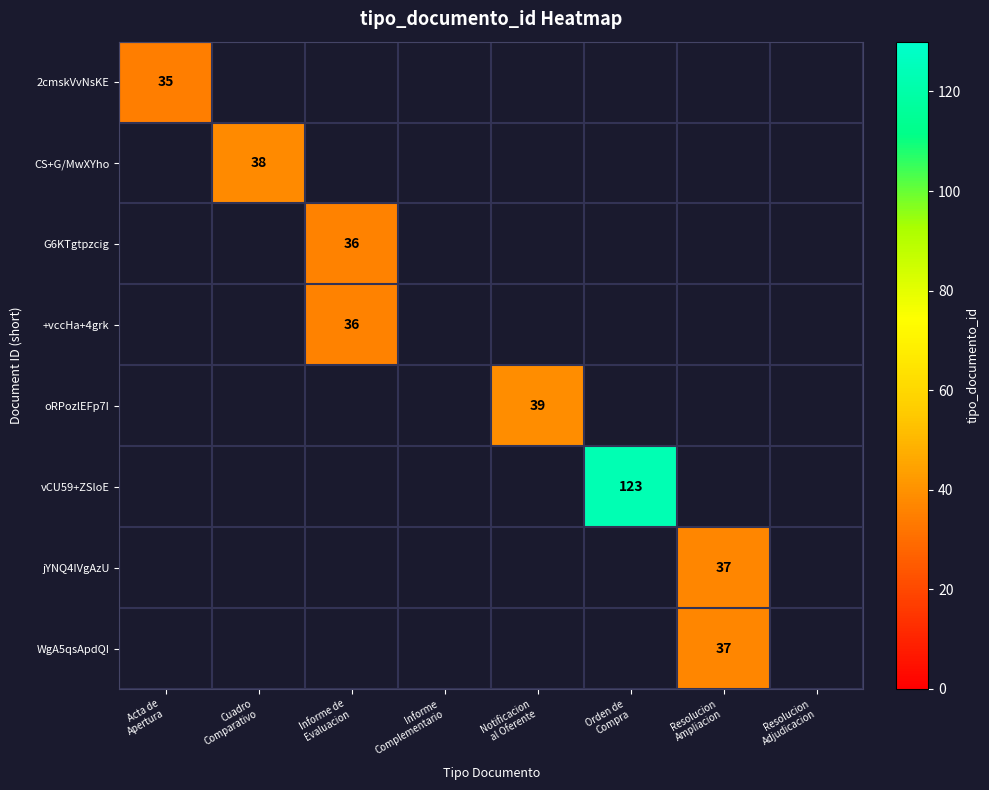

Rank the series at Resolucion Adjudicacion from lowest to highest value.

2cmskVvNsKE, CS+G/MwXYho, G6KTgtpzcig, +vccHa+4grk, oRPozlEFp7I, vCU59+ZSloE, jYNQ4IVgAzU, WgA5qsApdQI